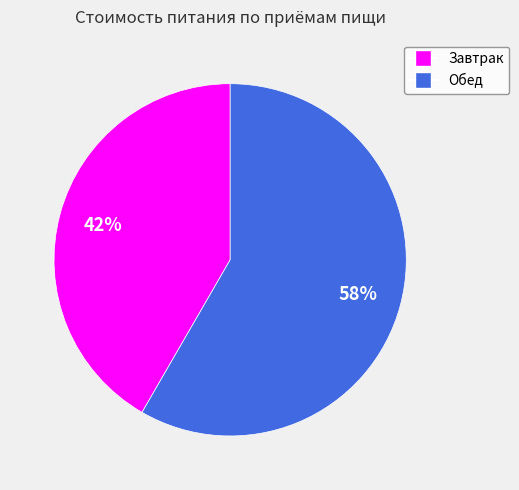

Is the sum of Обед and Завтрак greater than half?

Yes